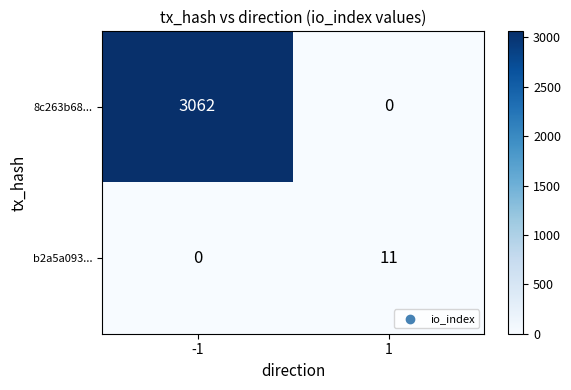

What is the average value of the 8c263b68... series?

1531